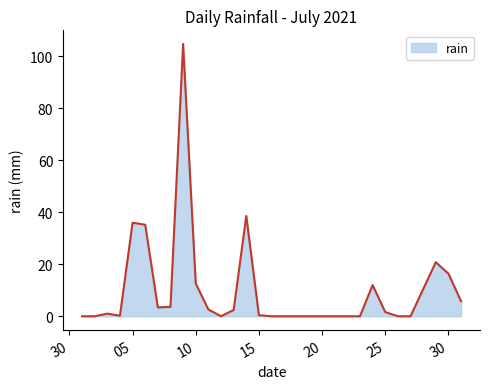

What is the difference between the maximum and minimum values?

104.8